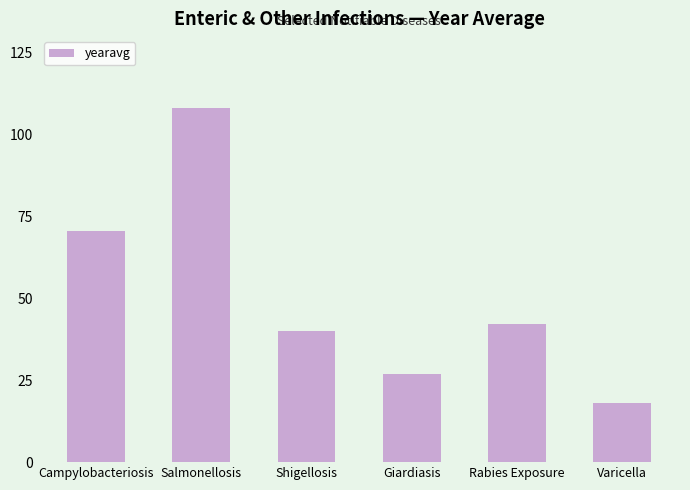

What position from the left is Varicella?

6